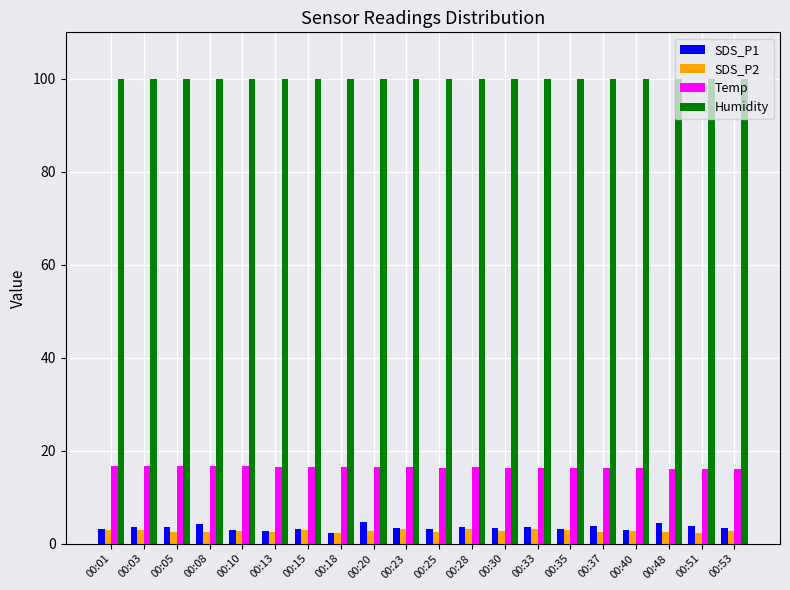

What is the difference between the highest and lowest values at 00:23?

96.8